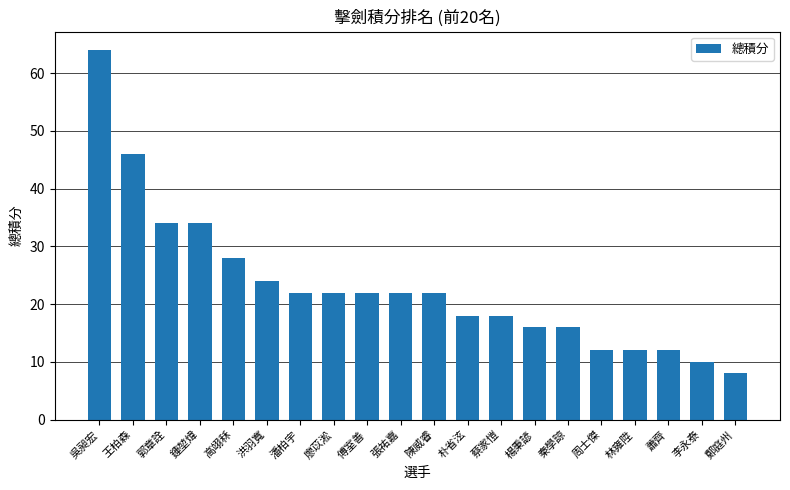

Reading right to left, transcribe all the data shown in this chart.

8	10	12	12	12	16	16	18	18	22	22	22	22	22	24	28	34	34	46	64